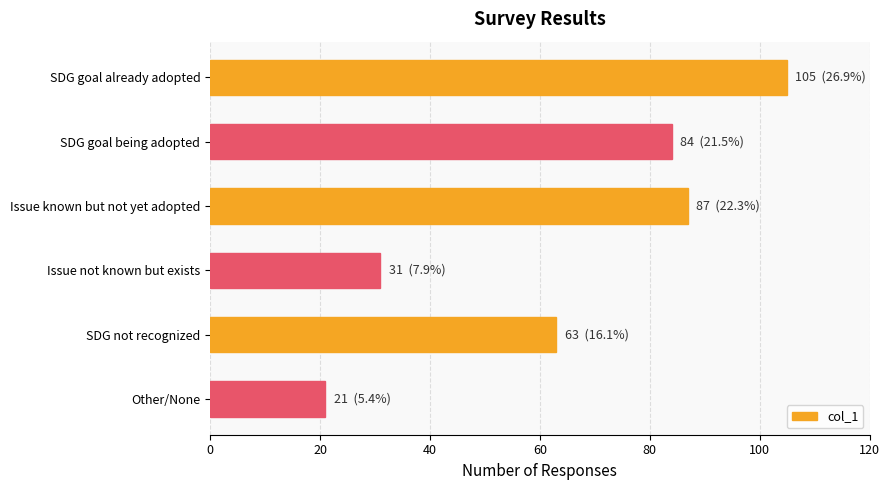

Which has a higher value, Issue known but not yet adopted or Issue not known but exists?

Issue known but not yet adopted